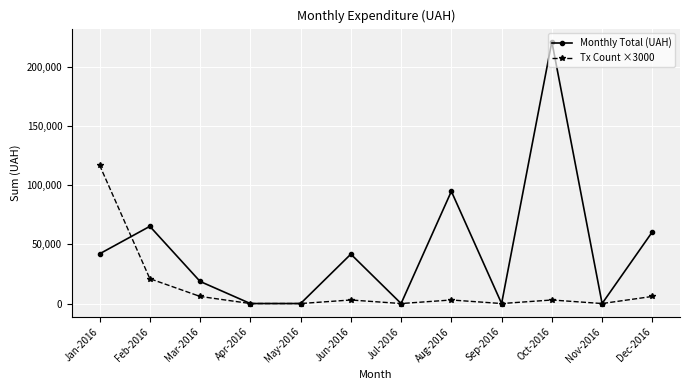

At which category does Monthly Total (UAH) reach its first local peak?

Feb-2016